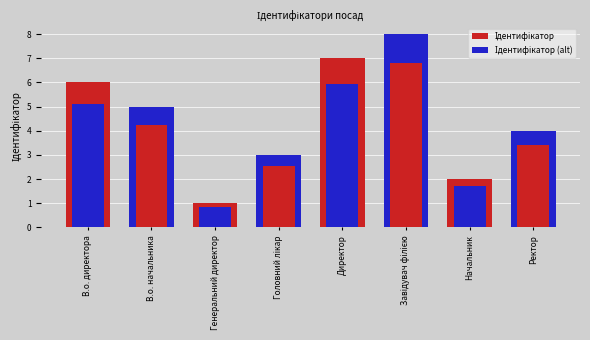

What is the sum of the values at Генеральний директор and Директор?

8